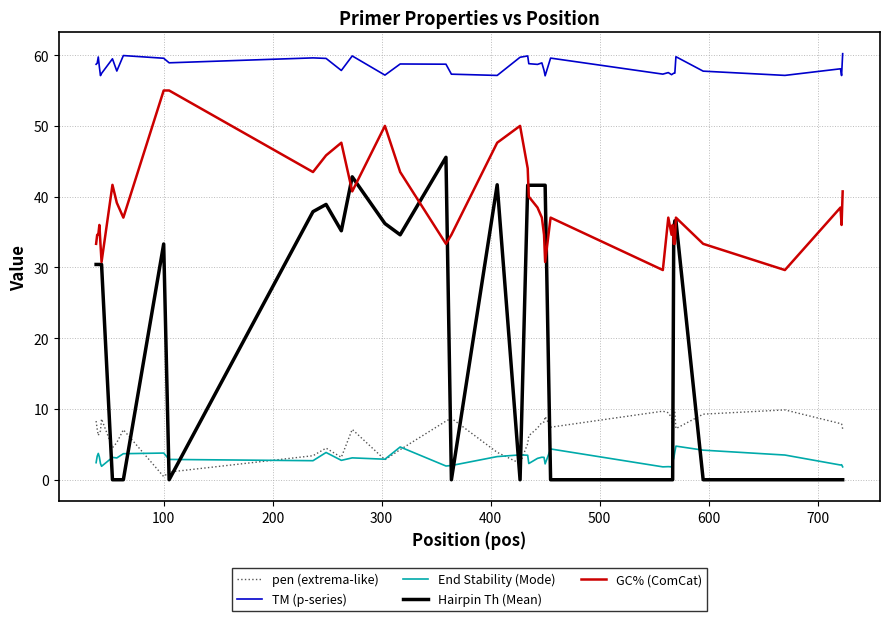

What are all the series names shown in the legend?

pen (extrema-like), TM (p-series), End Stability (Mode), Hairpin Th (Mean), GC% (ComCat)